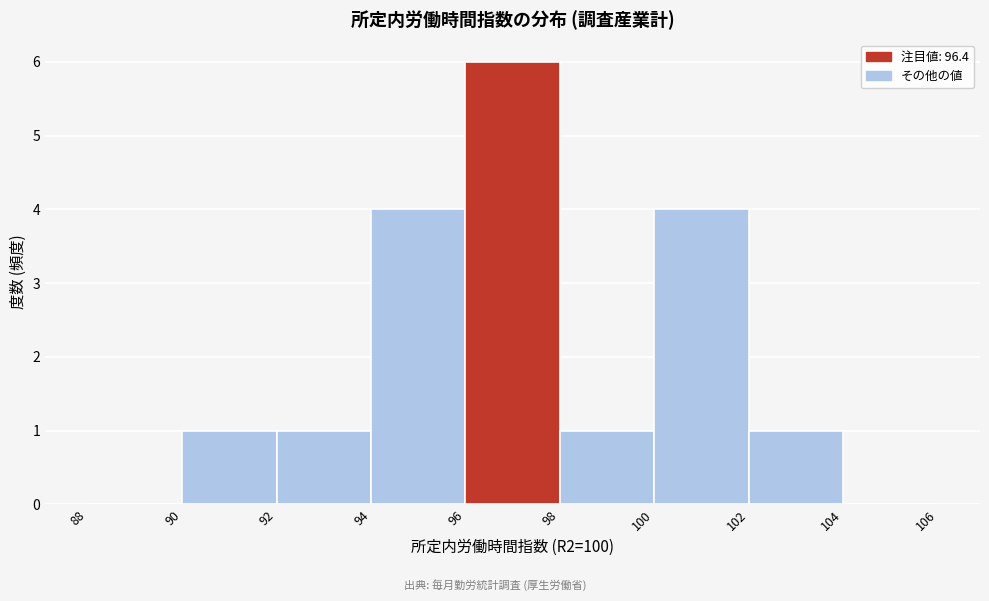

Reading left to right, transcribe this chart: for each bar, give the range it covers on the x-axis and its height. The values are not printed on the chart, so give them approximately, as read against the axis.

88 to 90: 0
90 to 92: 1
92 to 94: 1
94 to 96: 4
96 to 98: 6
98 to 100: 1
100 to 102: 4
102 to 104: 1
104 to 106: 0